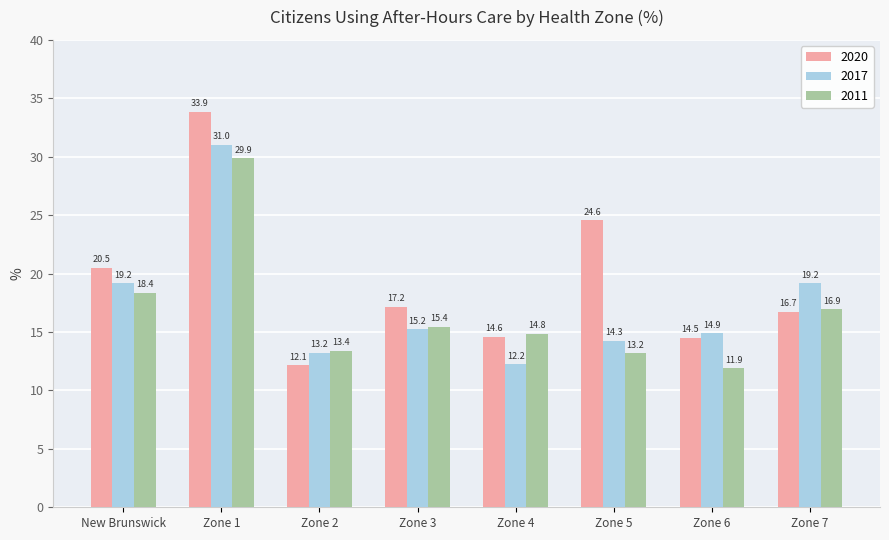

Is it true that 2011 equals 11.9 at Zone 6?

True